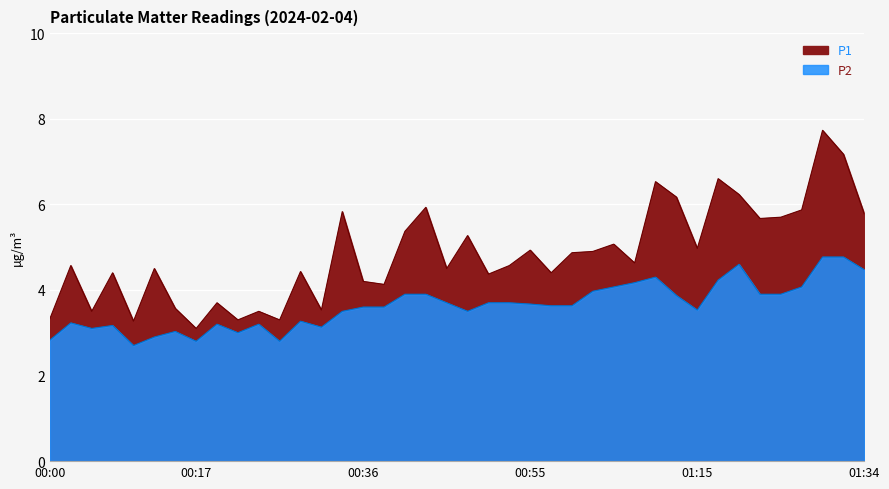

How many interior local valleys does the P2 series have?

8